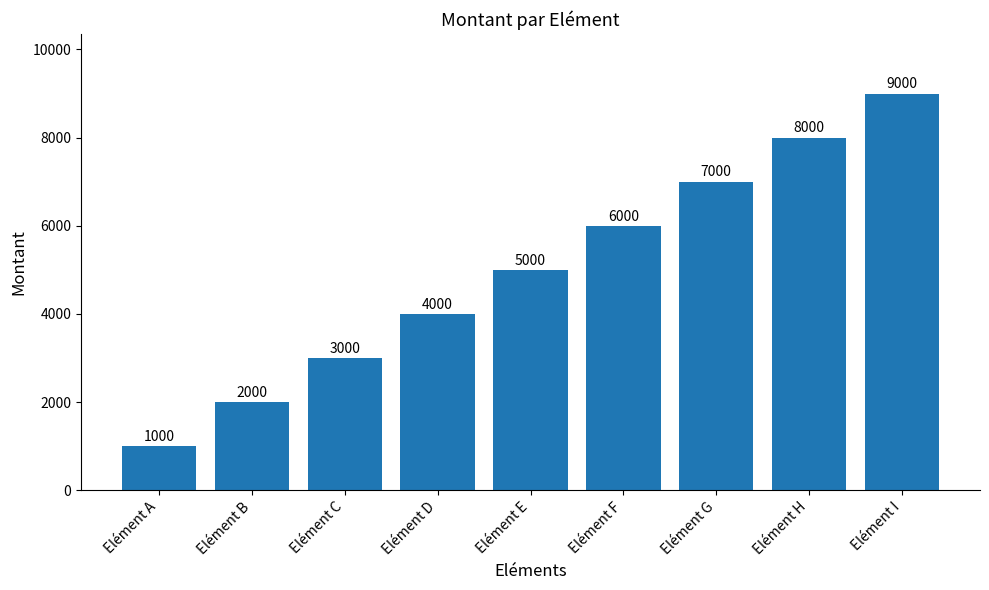

True or false: the data shows 1952 at Elément C.

False